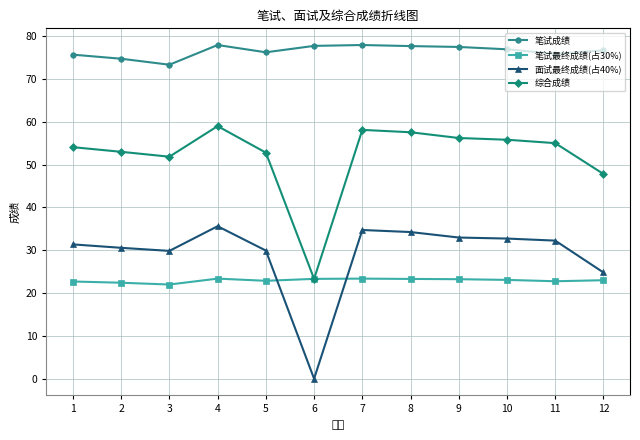

At how many categories does at least one series exceed 10?

12